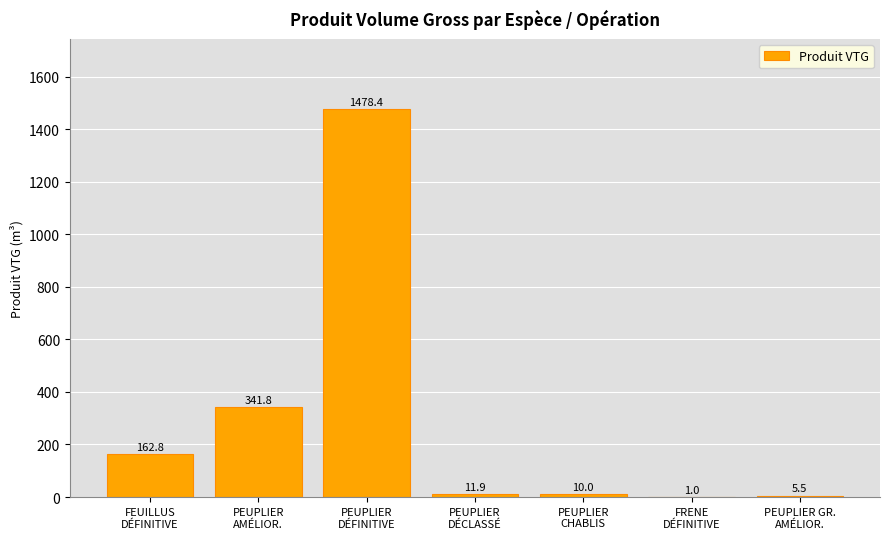

What is the ratio of the value at PEUPLIER
CHABLIS to the value at FEUILLUS
DÉFINITIVE?

0.1